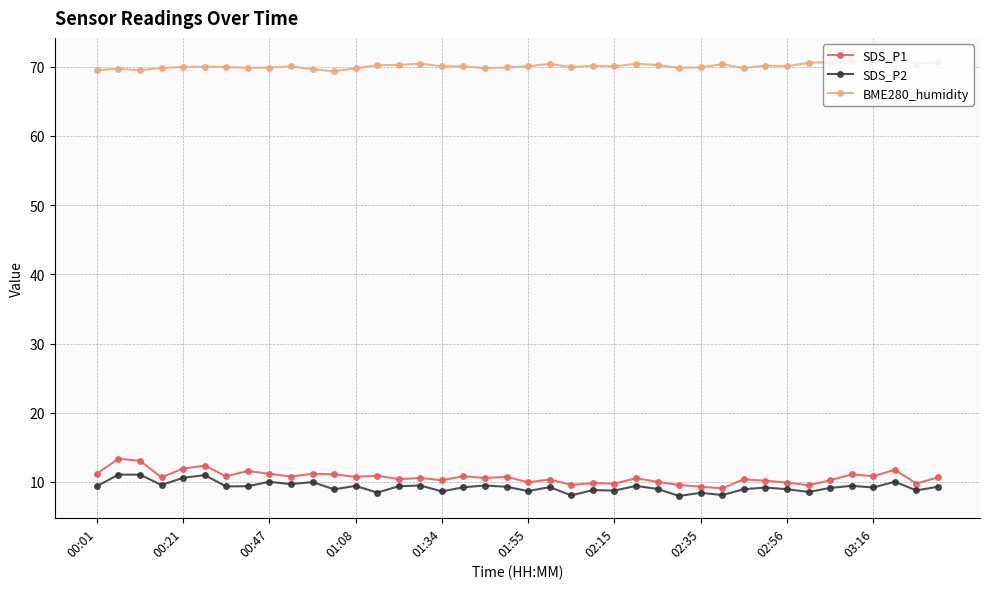

True or false: SDS_P1 has more than 0 interior local peaks.

True